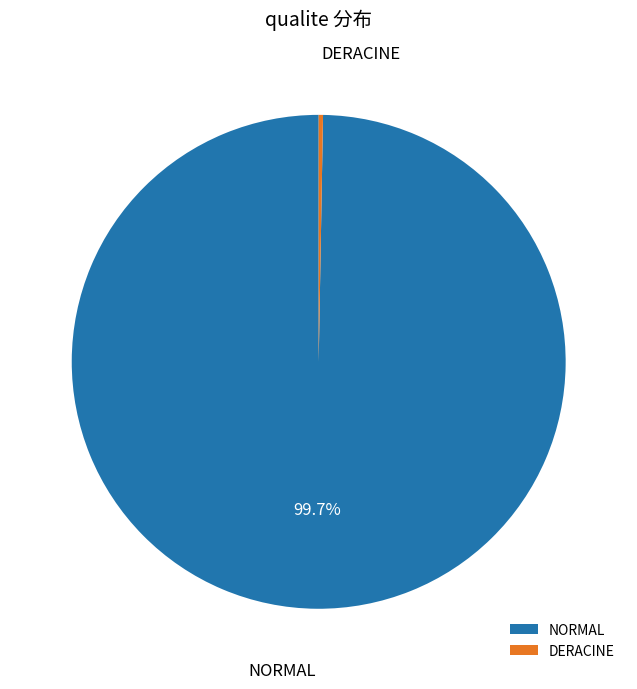

To the nearest percent, what percentage of the pie is NORMAL?

100%